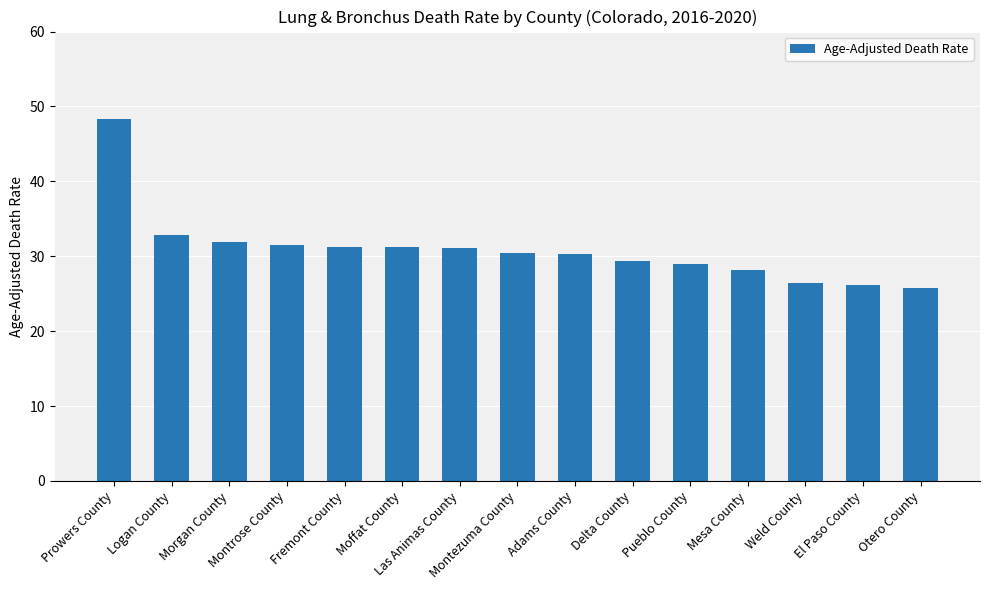

What is the difference between the second highest and minimum values?

7.0